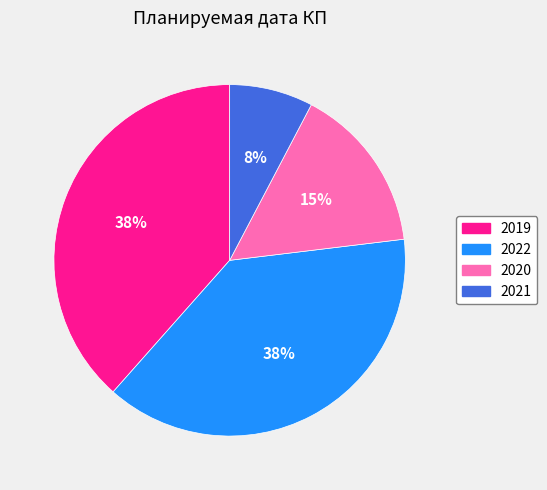

What is the smallest slice in the pie chart?

2021